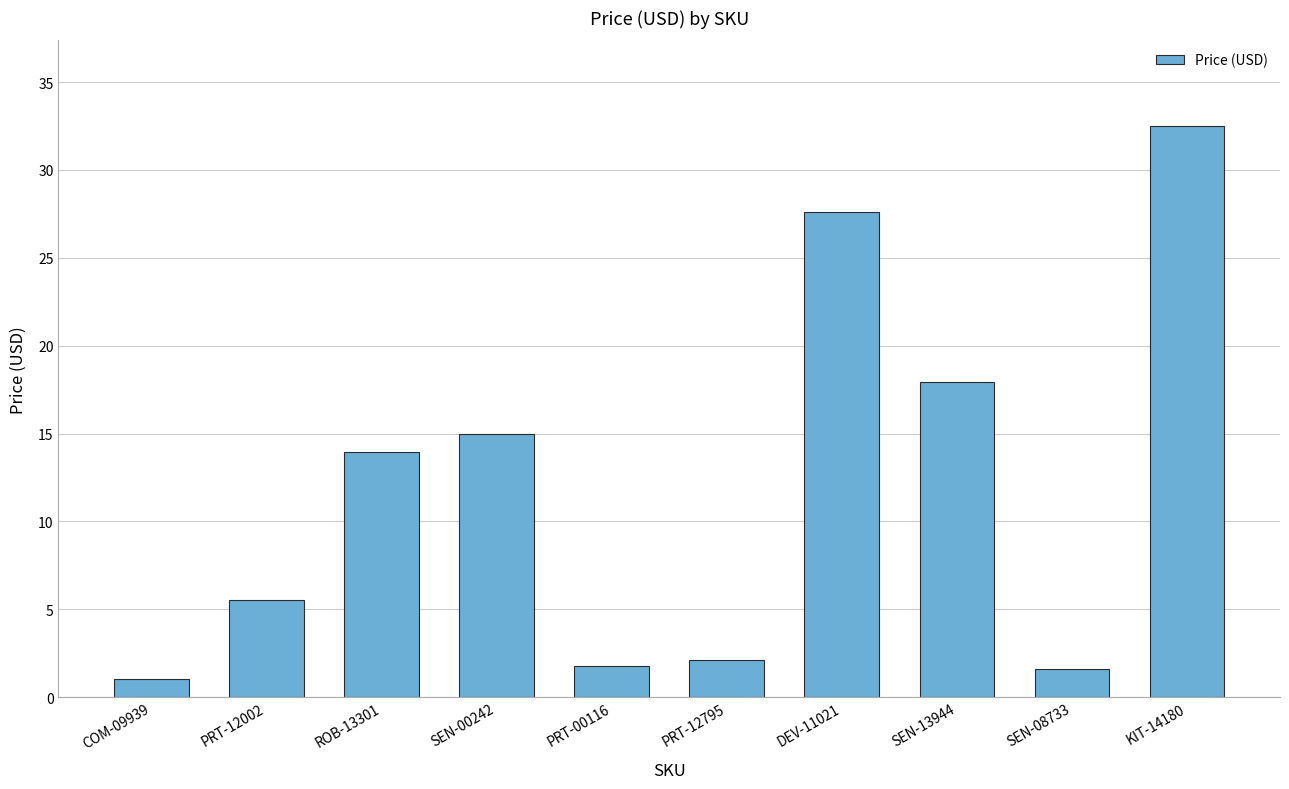

How many series are shown in this chart?

1